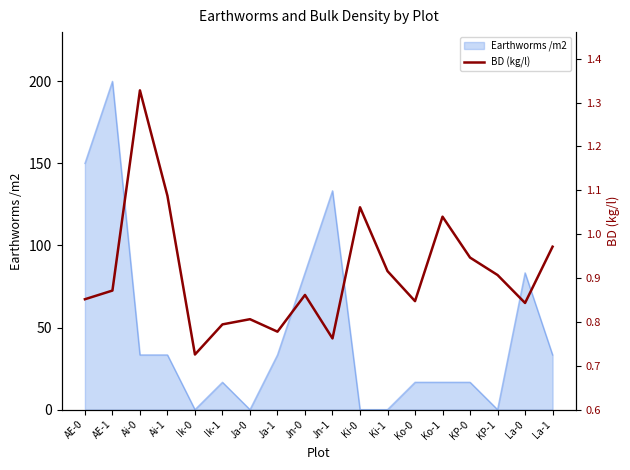

Does the chart have visible grid lines?

No